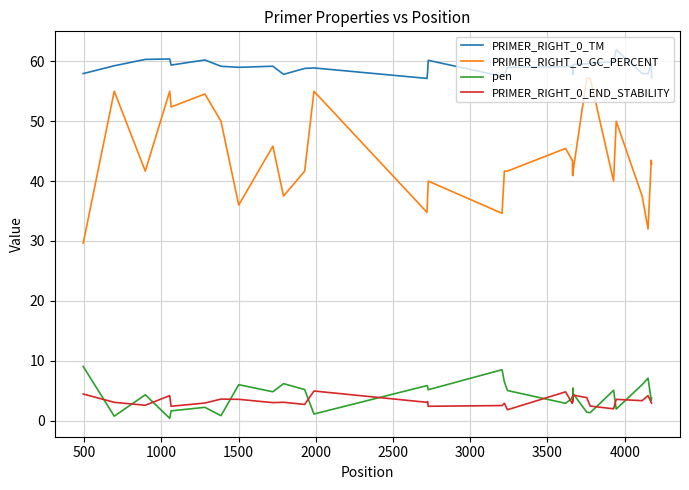

List the series in order of their peak value, highest first.

PRIMER_RIGHT_0_TM, PRIMER_RIGHT_0_GC_PERCENT, pen, PRIMER_RIGHT_0_END_STABILITY